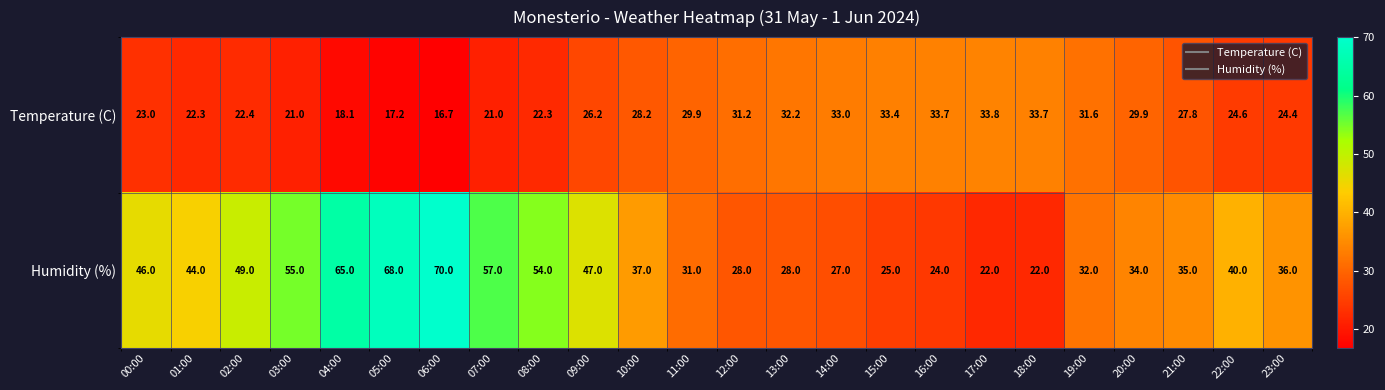

Which series has the largest total across all categories?

Humidity (%)